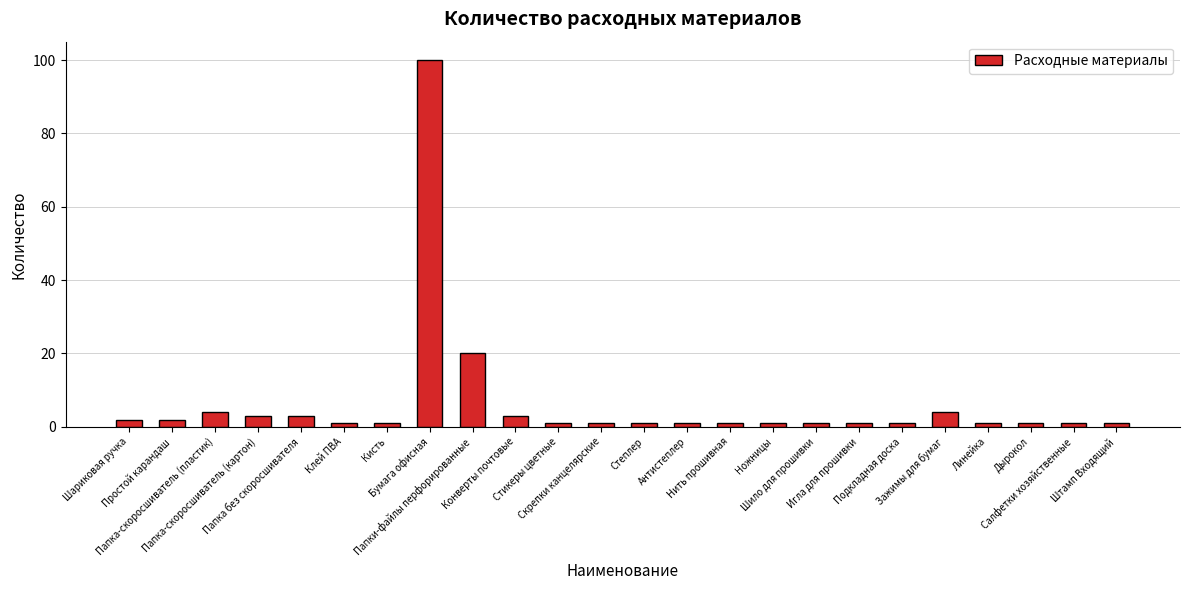

What is the maximum value shown in the chart?

100